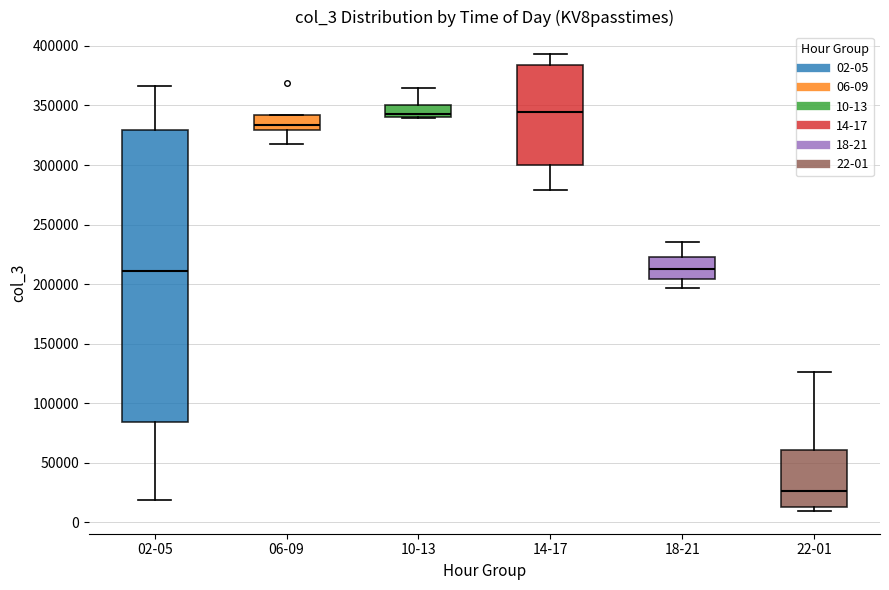

Which box is the tallest, from its lower edge to its upper edge?

02-05